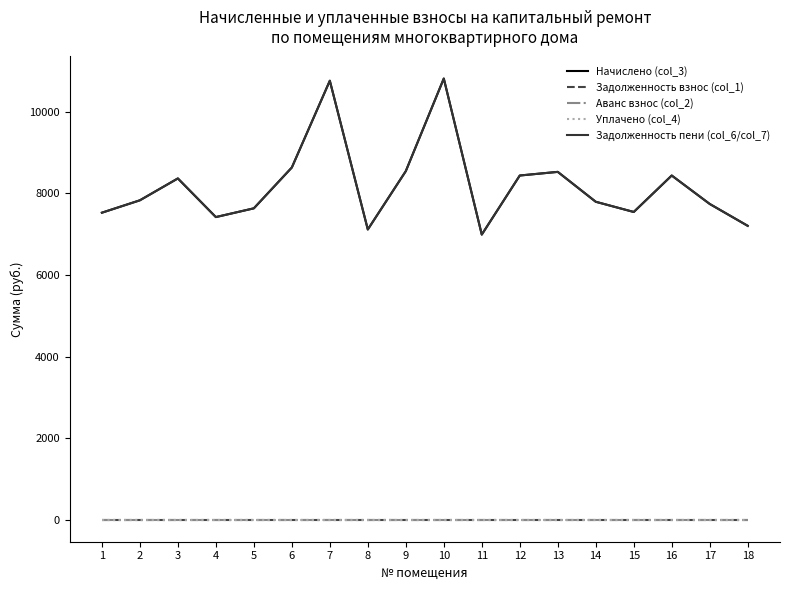

List the series in order of their peak value, highest first.

Начислено (col_3), Задолженность пени (col_6/col_7), Задолженность взнос (col_1), Аванс взнос (col_2), Уплачено (col_4)